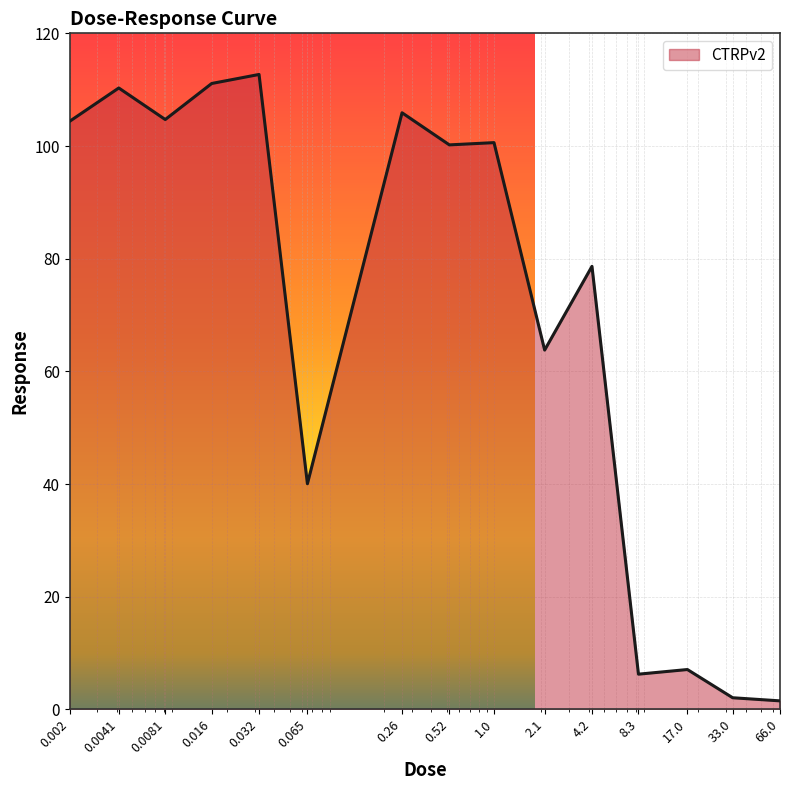

What is the greatest value displayed?

112.7